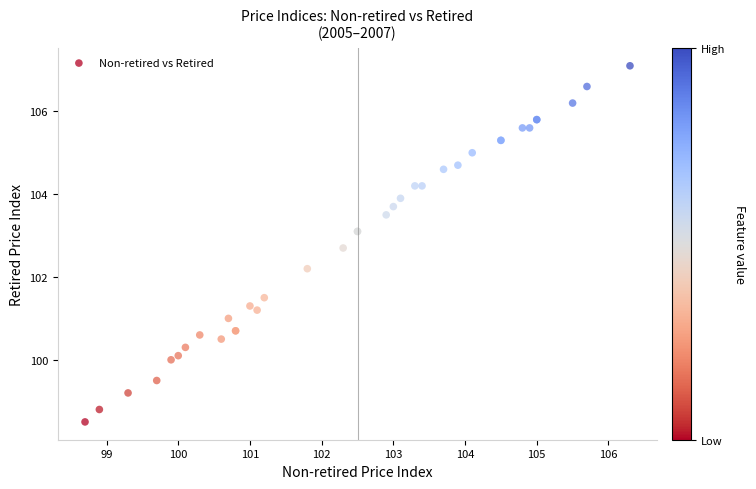

What Y value in the scatter plot is closest to 102?

102.2